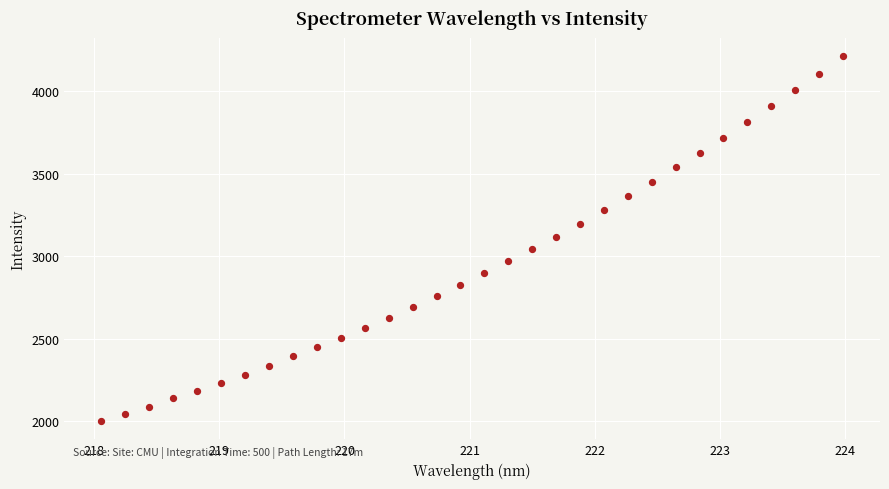

What is the range of Y values (max minus min)?

2210.4